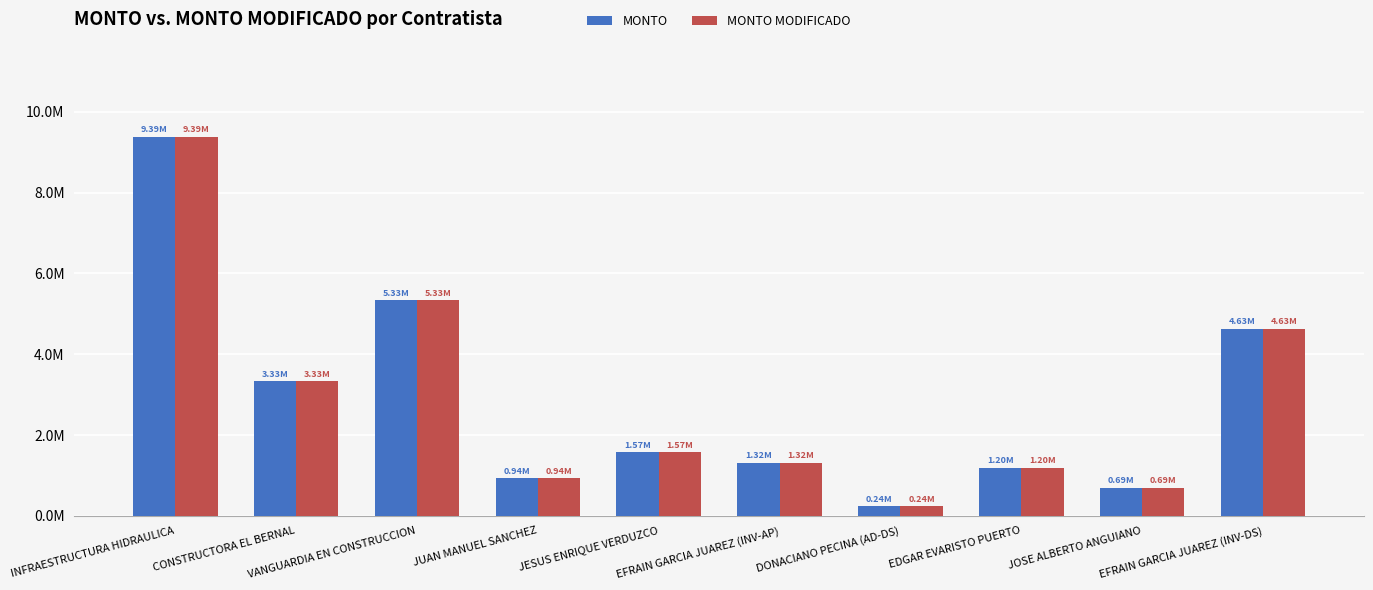

What are all the series names shown in the legend?

MONTO, MONTO MODIFICADO